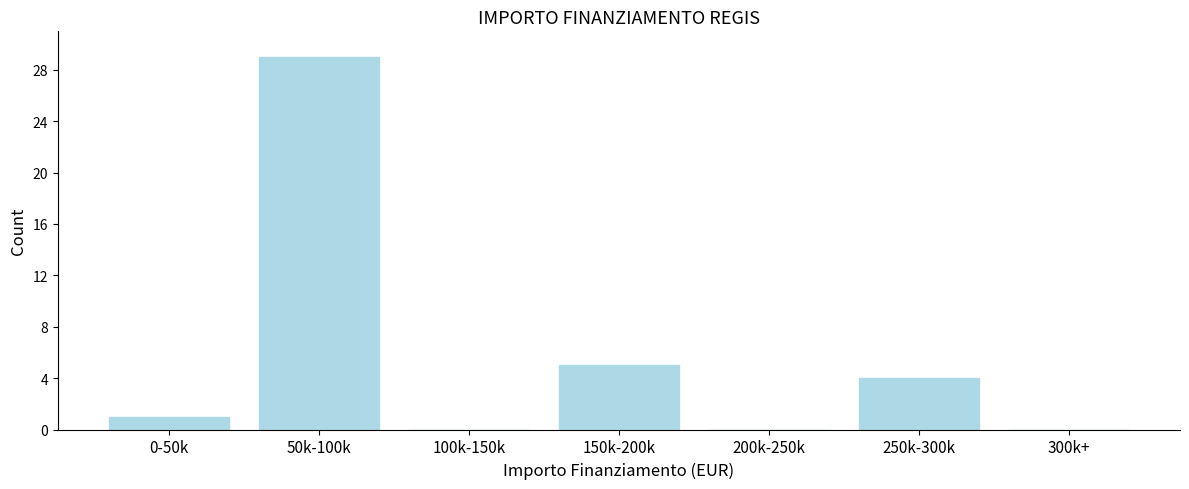

Reading left to right, extract all data points from this chart.

0-50k=1	50k-100k=29	100k-150k=0	150k-200k=5	200k-250k=0	250k-300k=4	300k+=0